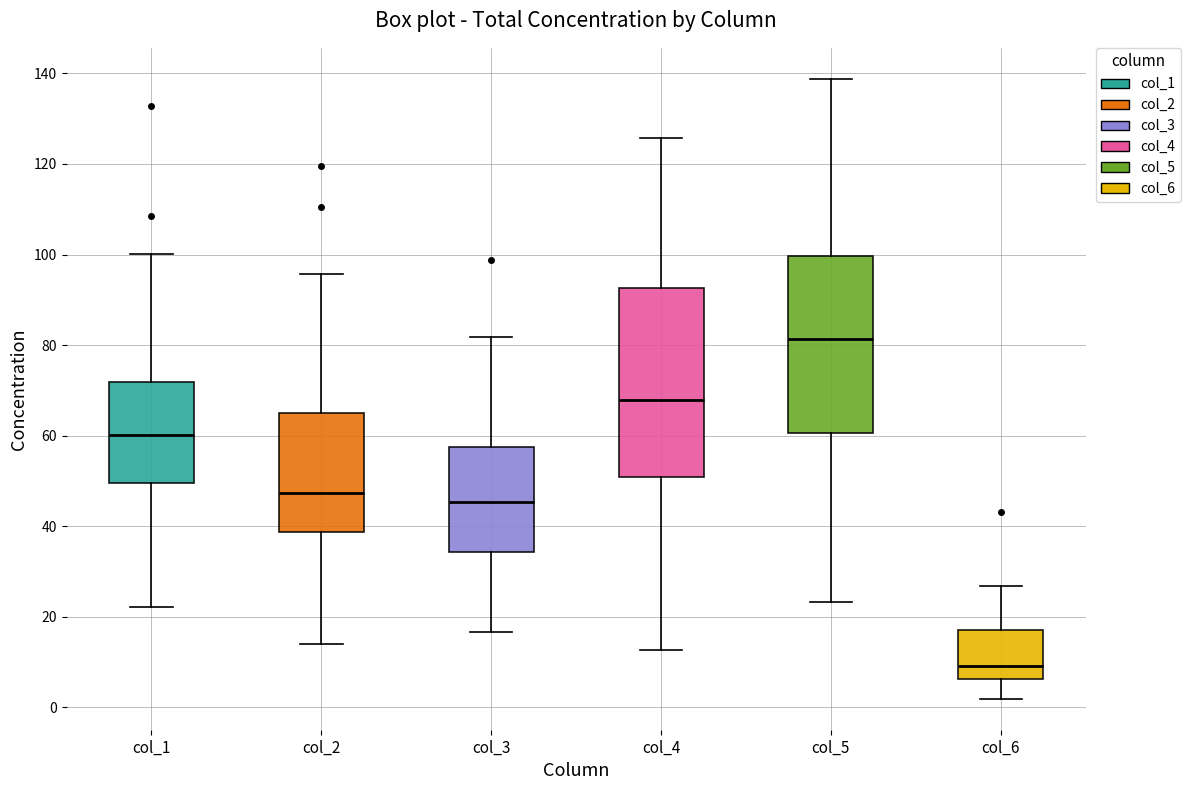

Comparing the boxes themselves (not the whiskers), which one is the tallest?

col_4